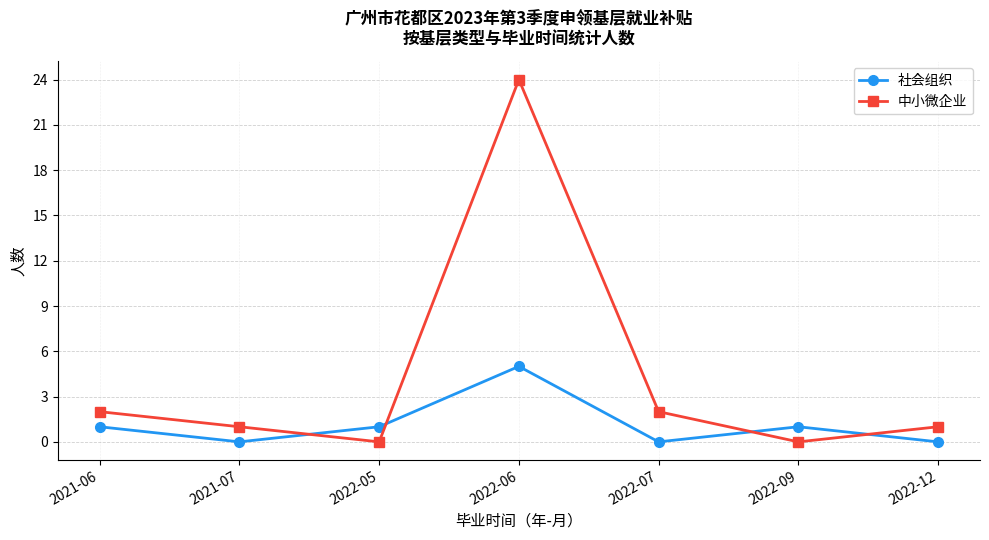

What position from the right is 2021-07?

6